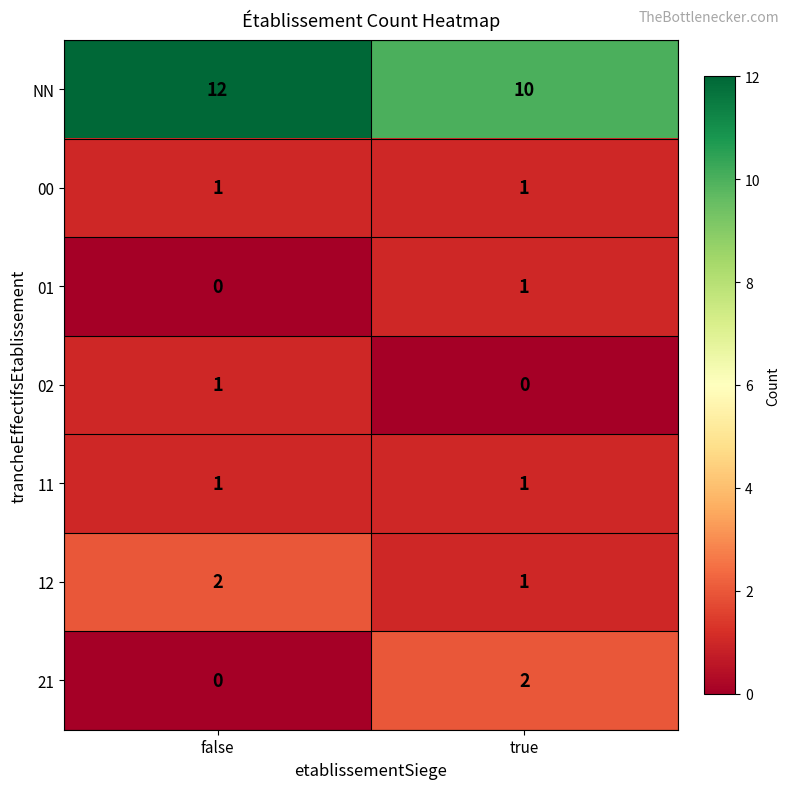

Rank the categories by 21 value from lowest to highest.

false, true